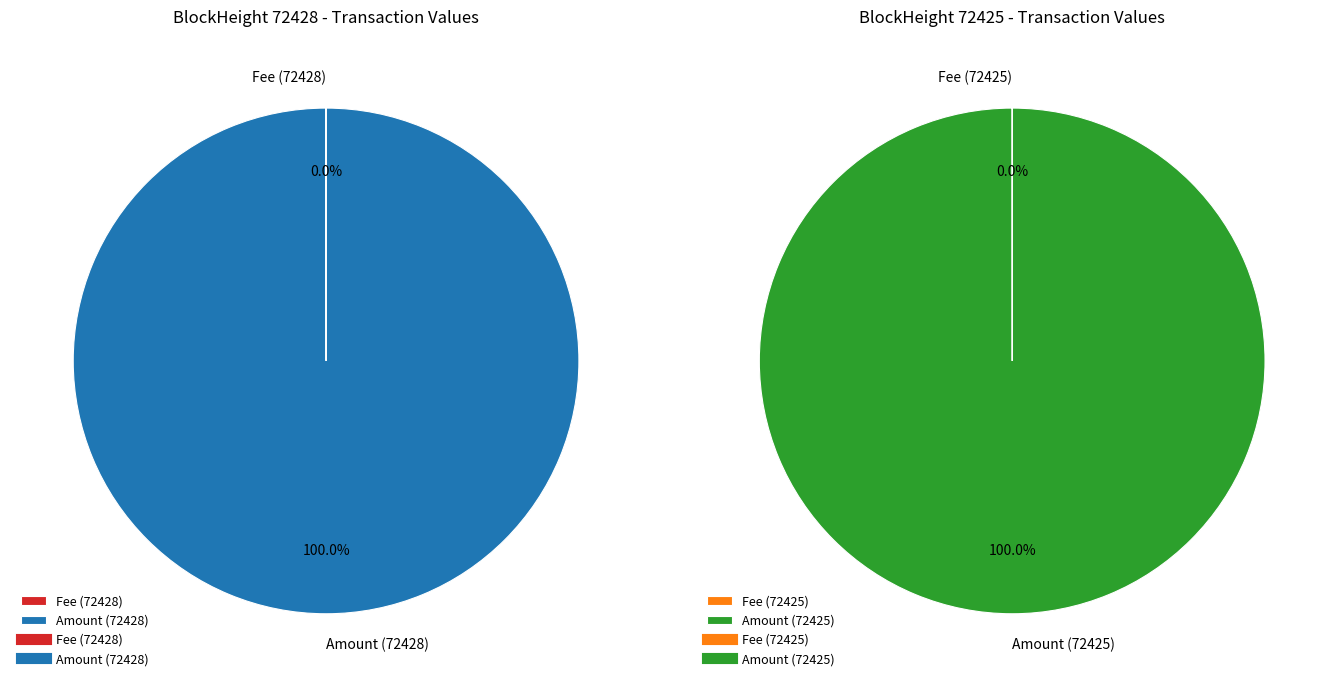

True or false: 72428 accounts for 0% of the total.

True